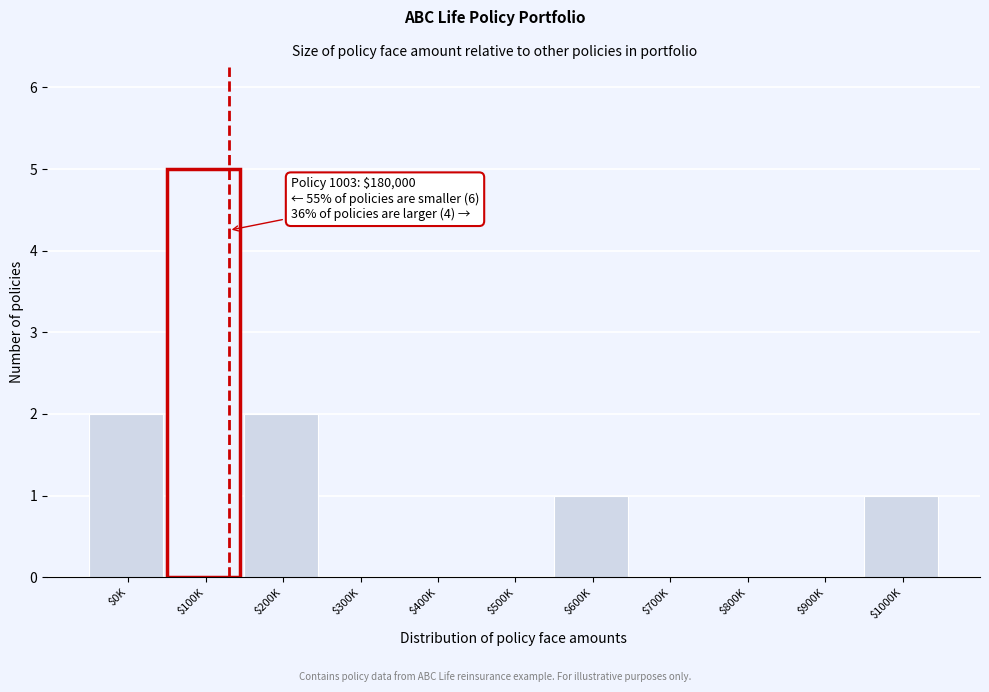

Which category has the highest value across all series?

$100K